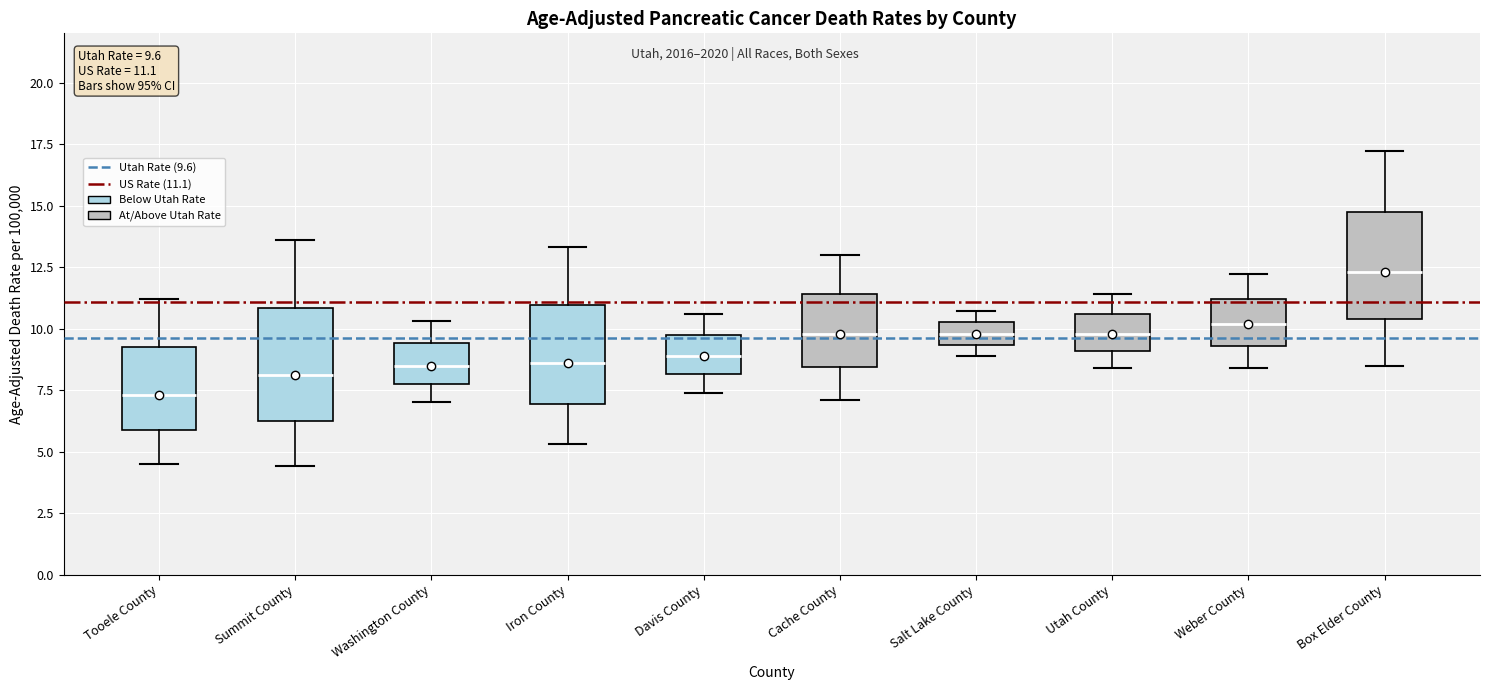

Which box has the lowest median line?

Tooele County